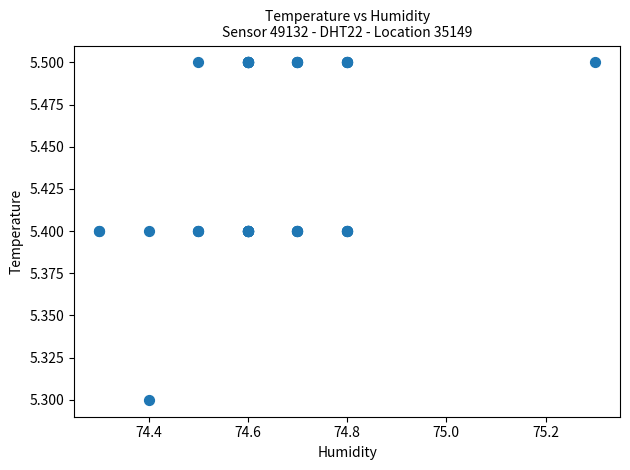

What Y value in the scatter plot is closest to 5?

5.3